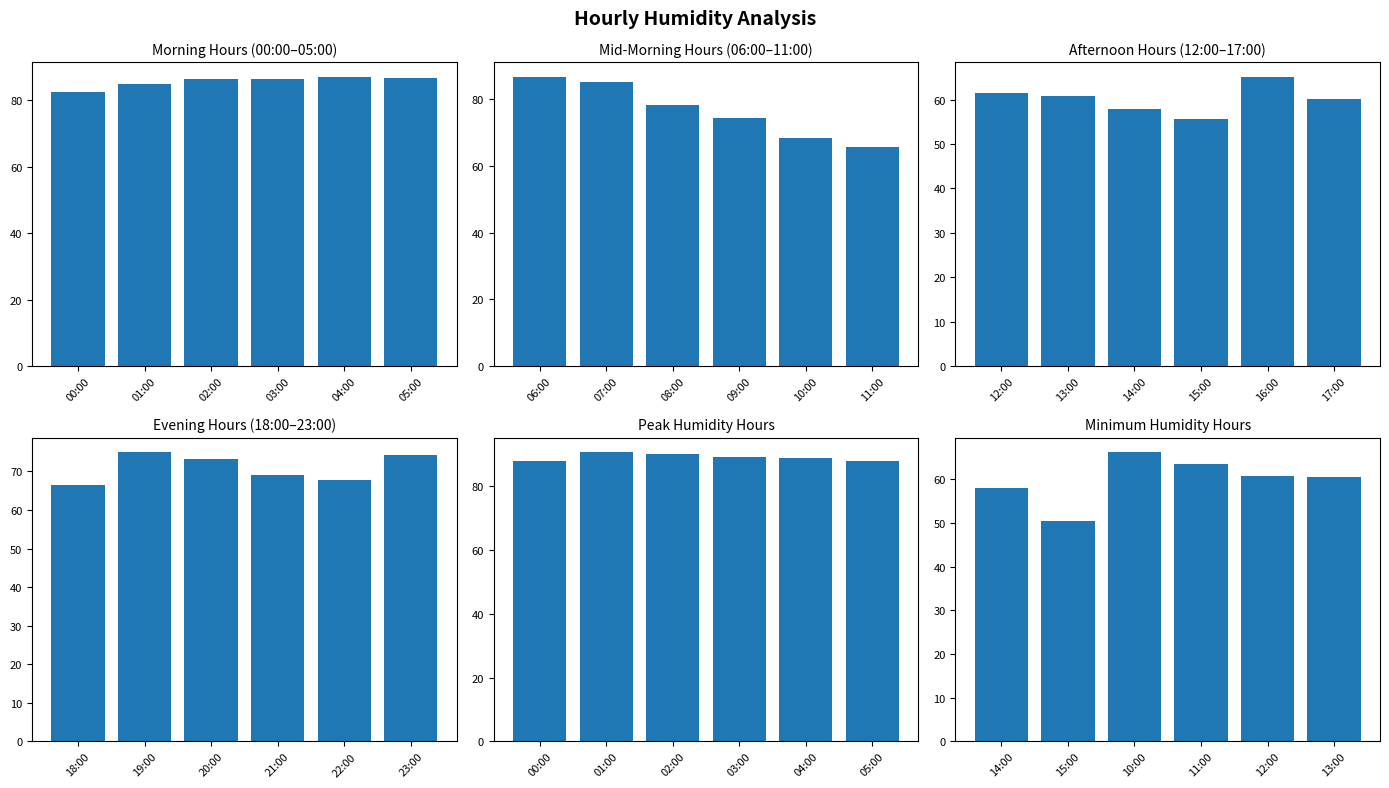

How many groups of bars are there?

6